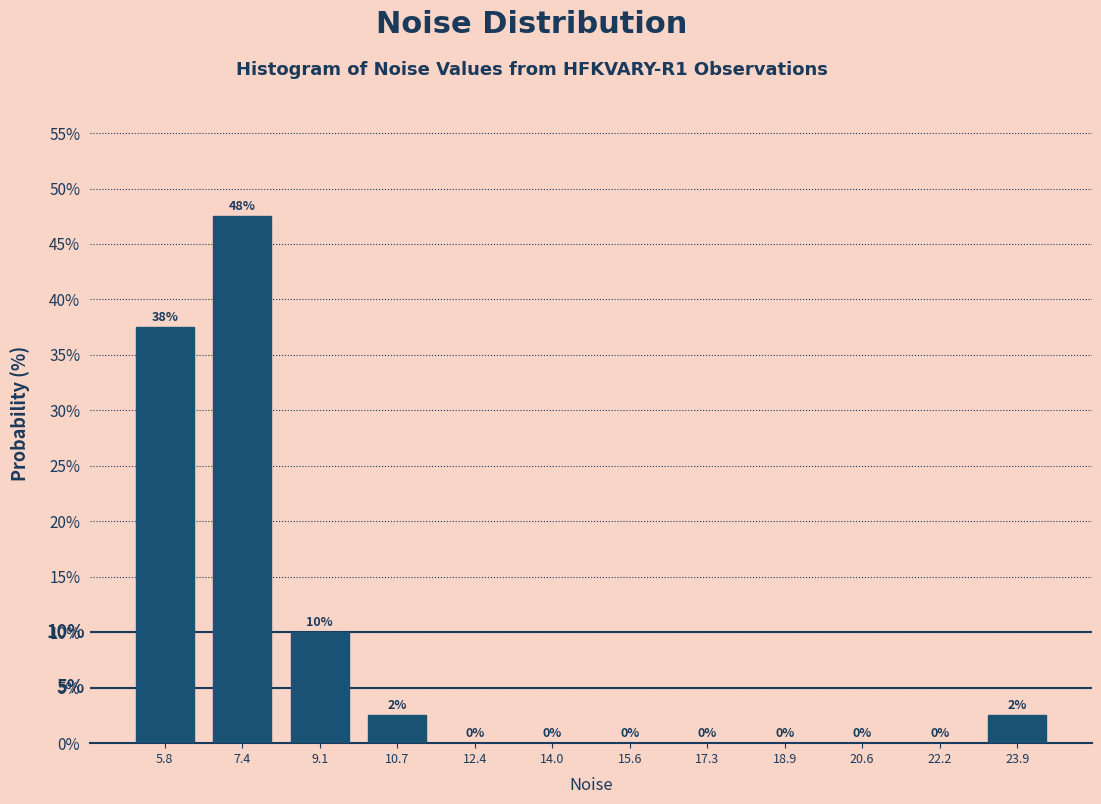

Over which range of the x-axis is the bar tallest?

6.6 to 8.2